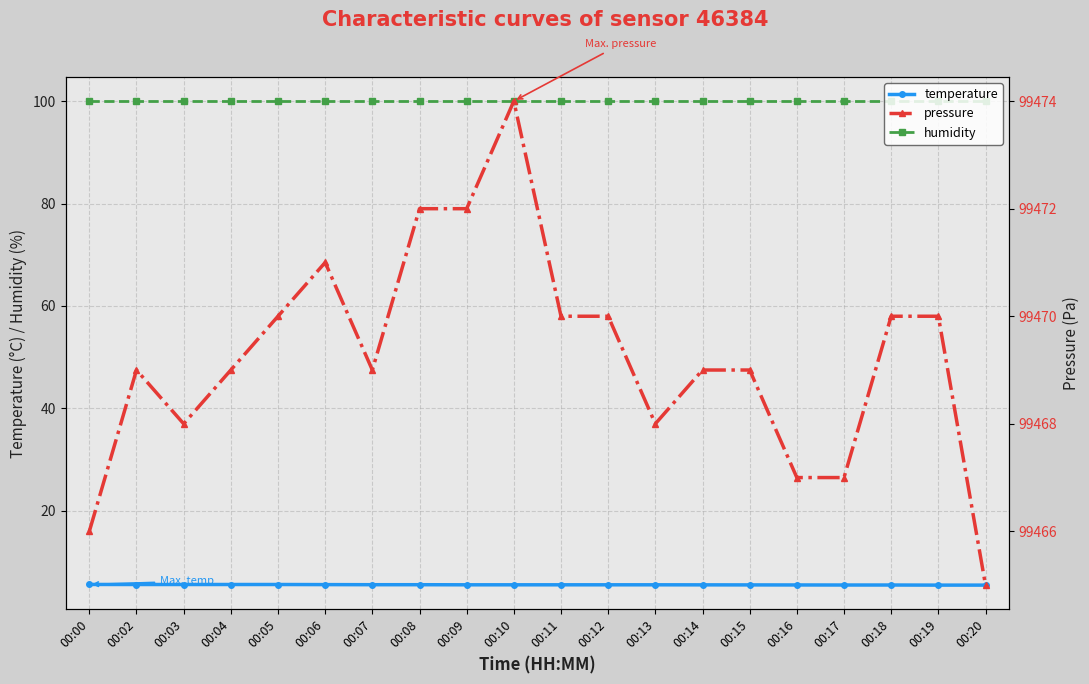

True or false: temperature and pressure intersect in this chart.

False